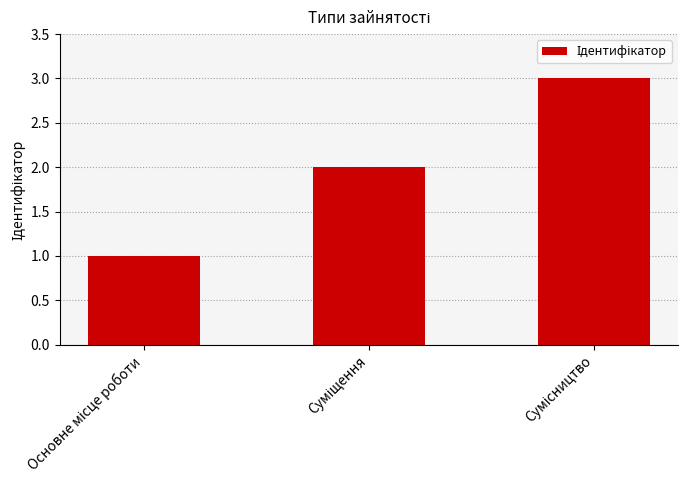

How many values are below 2?

1